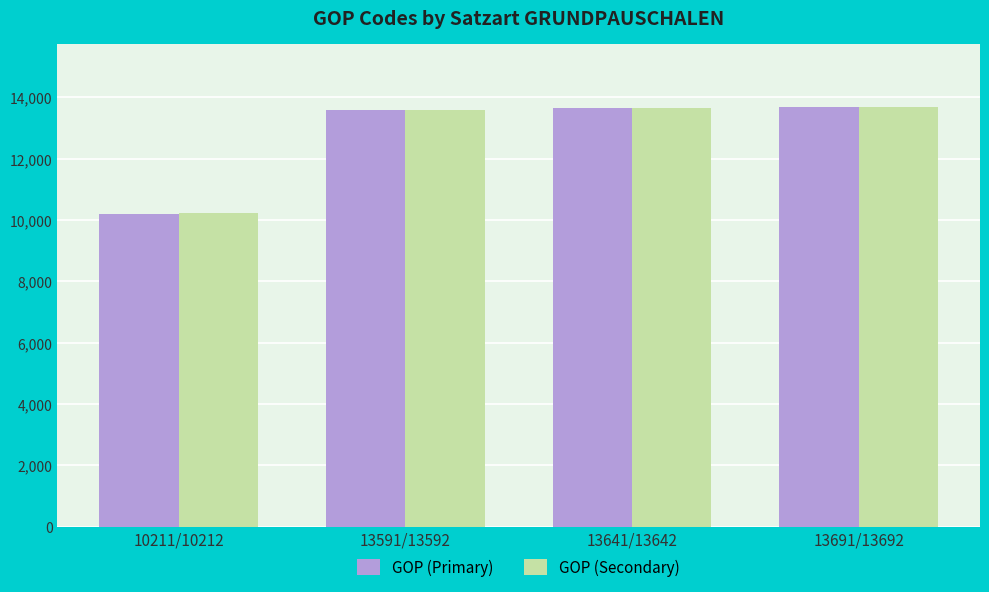

At how many categories does at least one series exceed 10908?

3